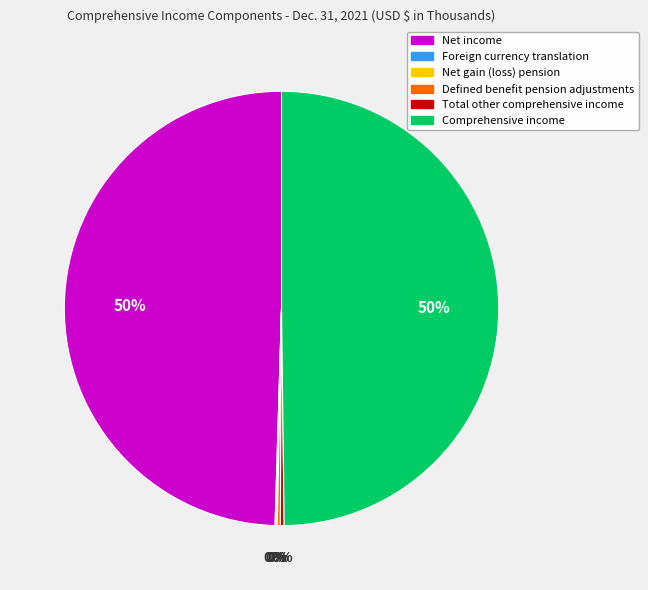

True or false: Net income accounts for 40% of the total.

False